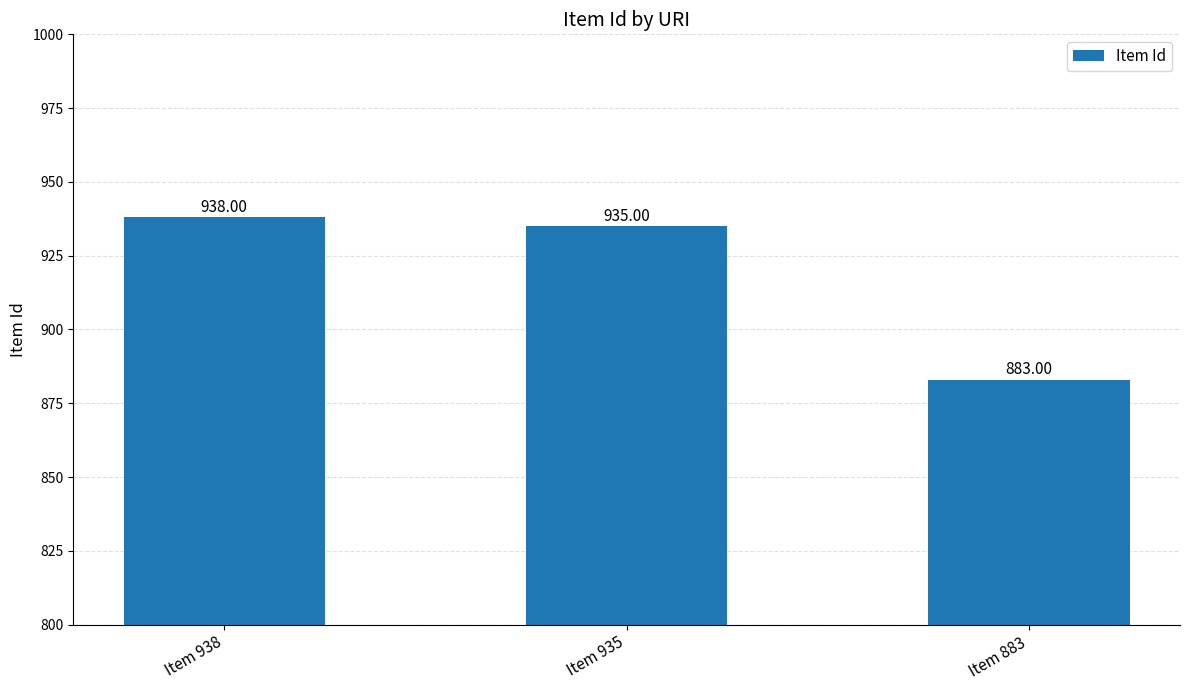

Reading left to right, transcribe all the data shown in this chart.

Item 938=938	Item 935=935	Item 883=883